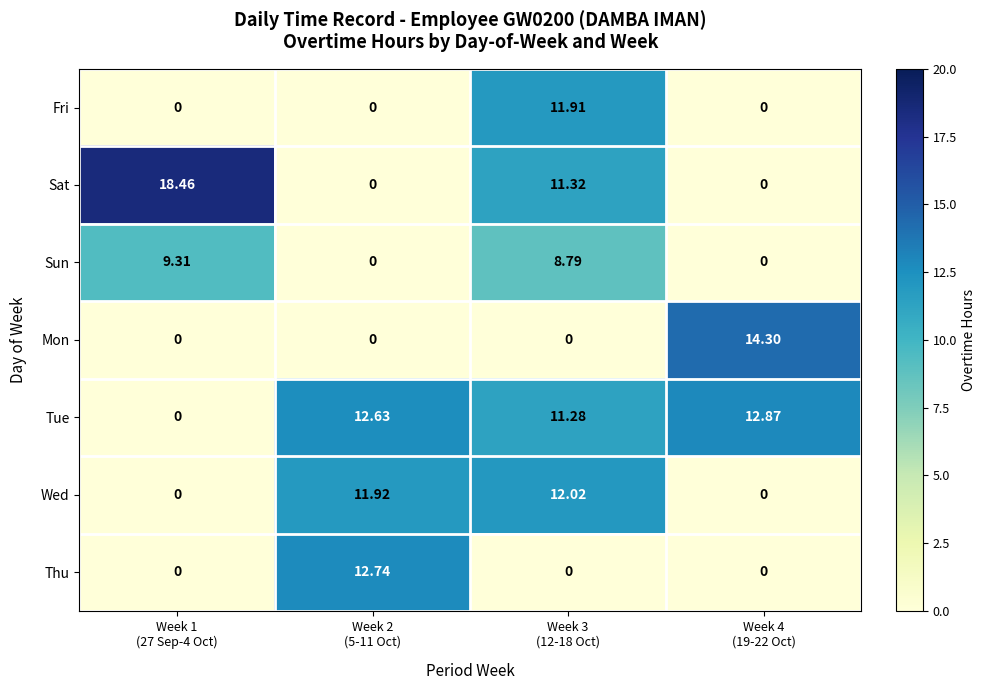

List the series in order of their peak value, lowest first.

Sun, Fri, Wed, Thu, Tue, Mon, Sat